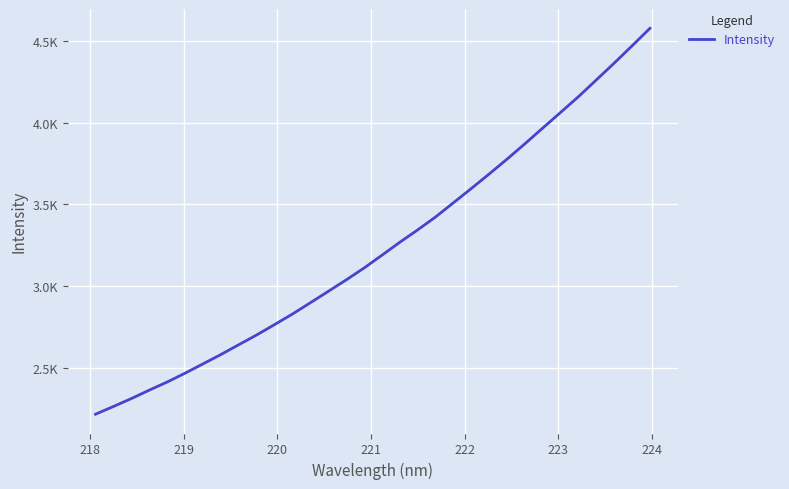

Does the chart have visible grid lines?

Yes